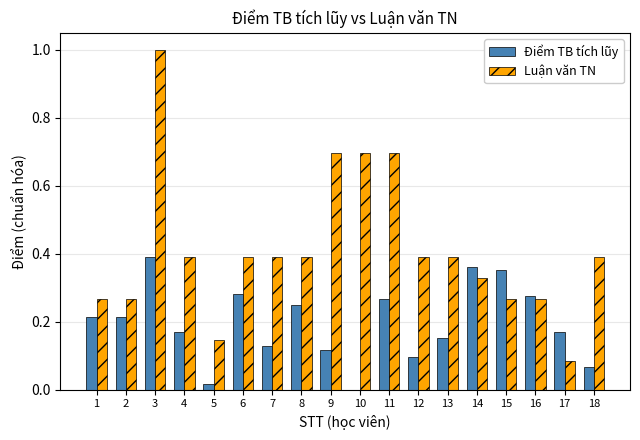

Between 16 and 18, which series saw the biggest shift?

Điểm TB tích lũy